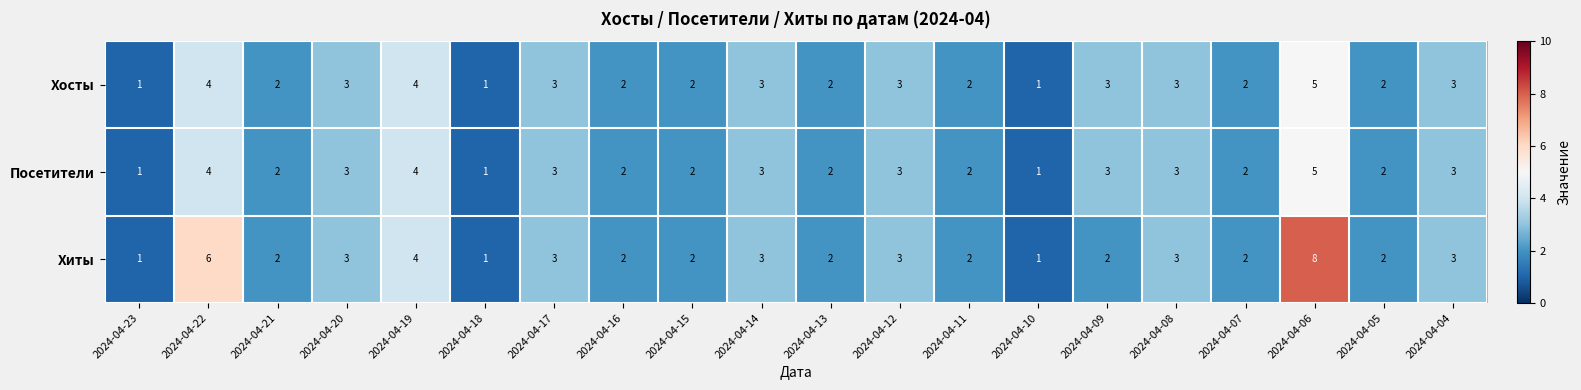

Which series has the largest total across all categories?

Хиты